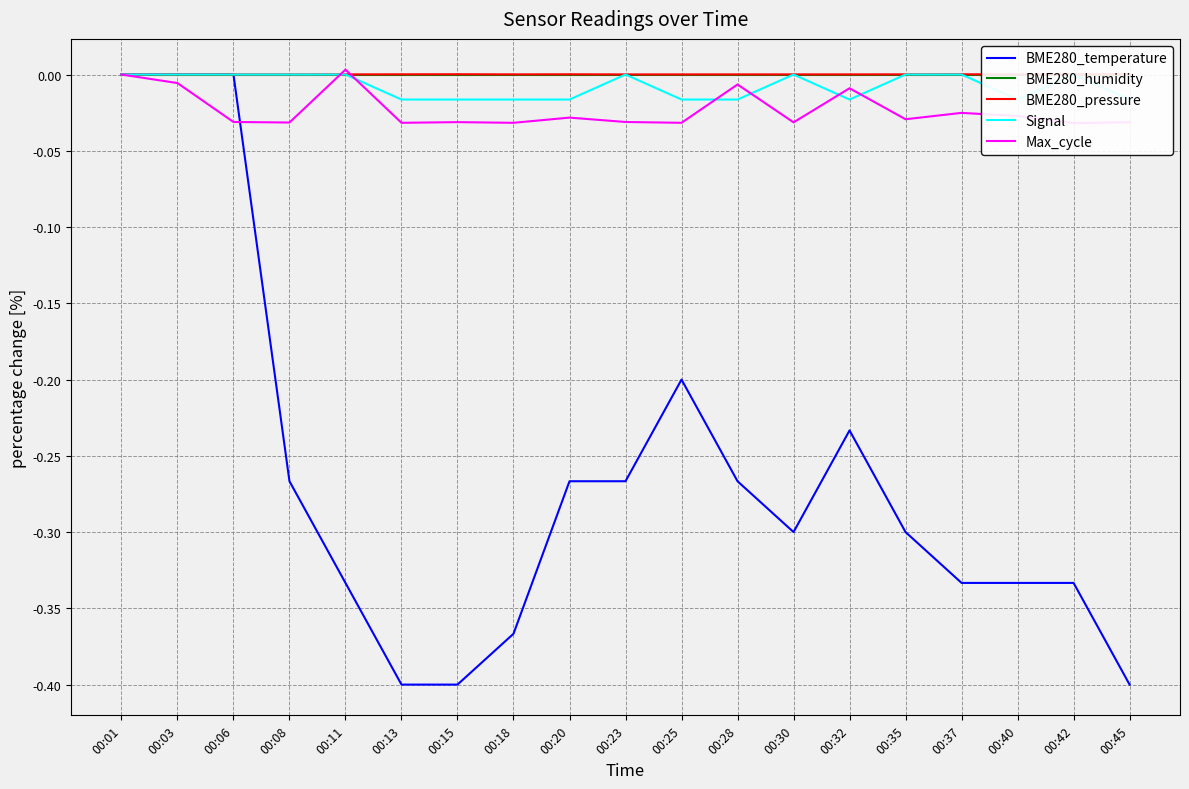

True or false: Signal and BME280_temperature cross at least once.

False